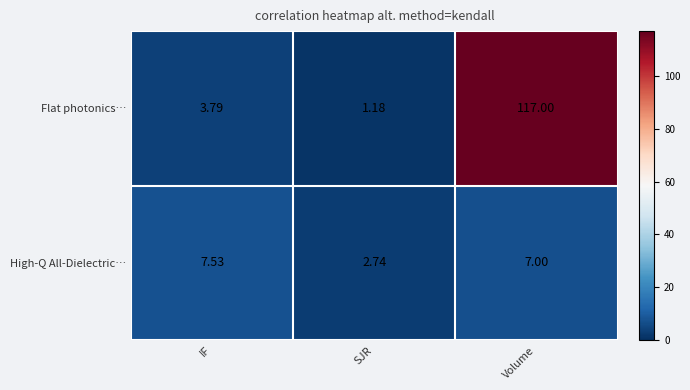

Is the value of Flat photonics… at IF greater than the value of High-Q All-Dielectric… at Volume?

No